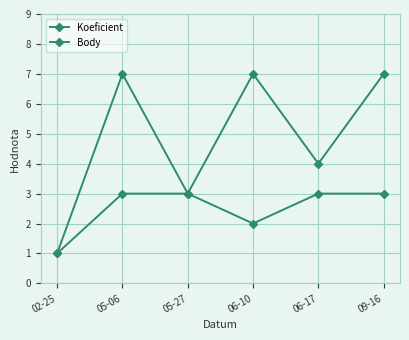

How many series are shown in this chart?

2